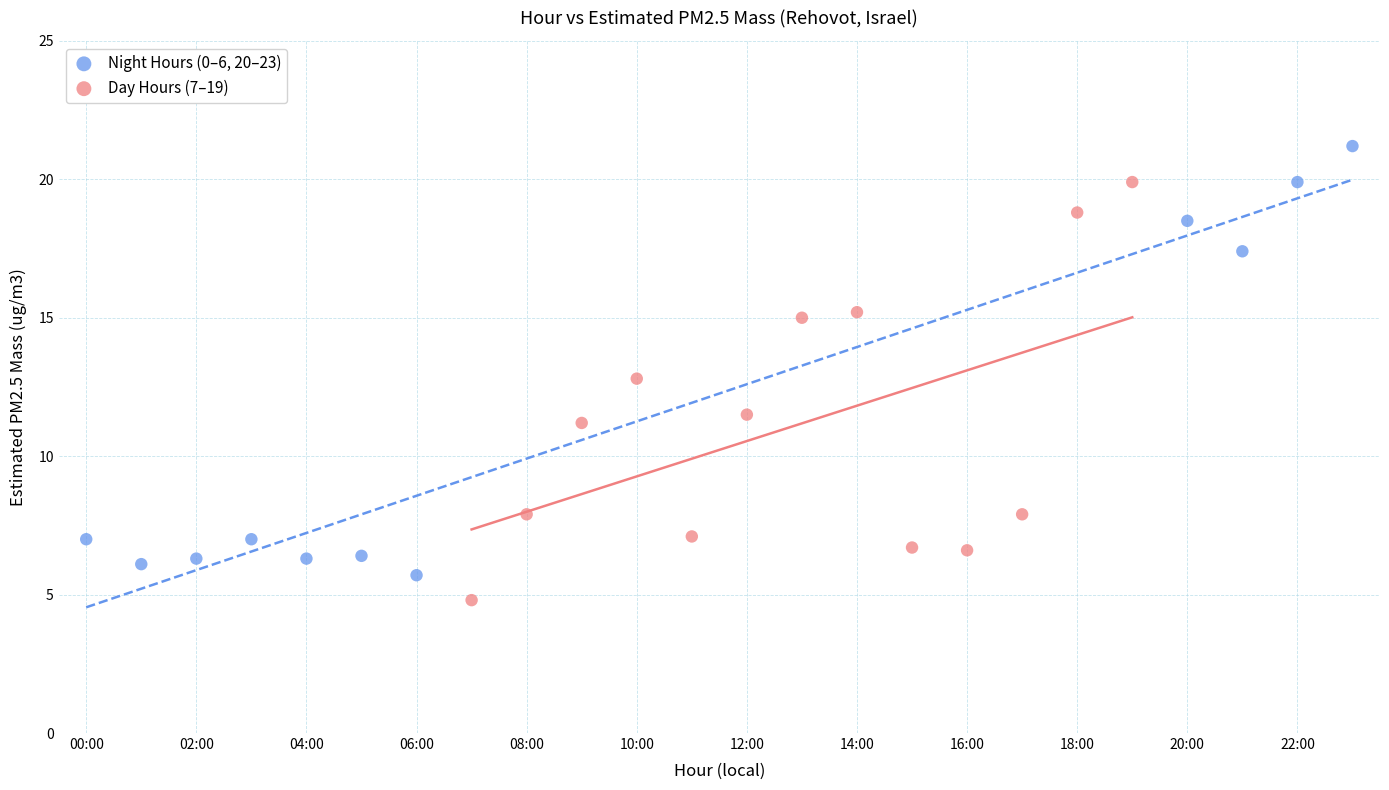

Which series reaches the maximum Y coordinate?

Night Hours (0–6, 20–23)